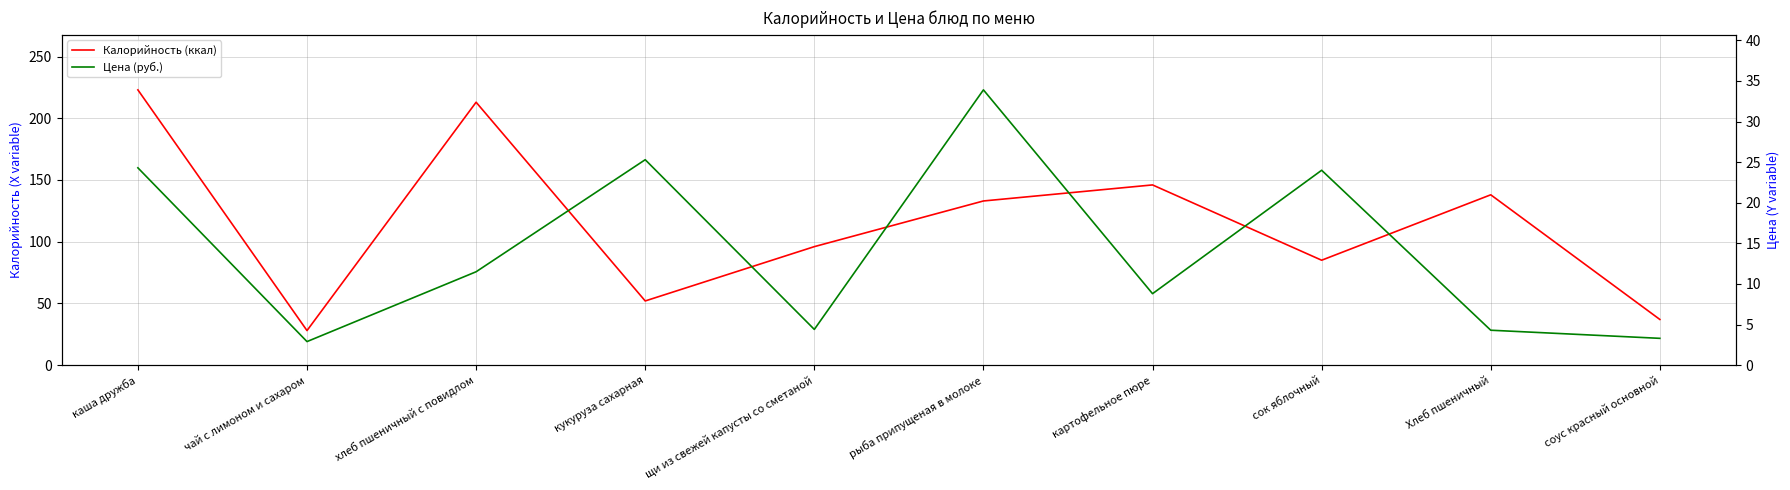

What is the difference between the highest and lowest values at рыба припущеная в молоке?

99.1